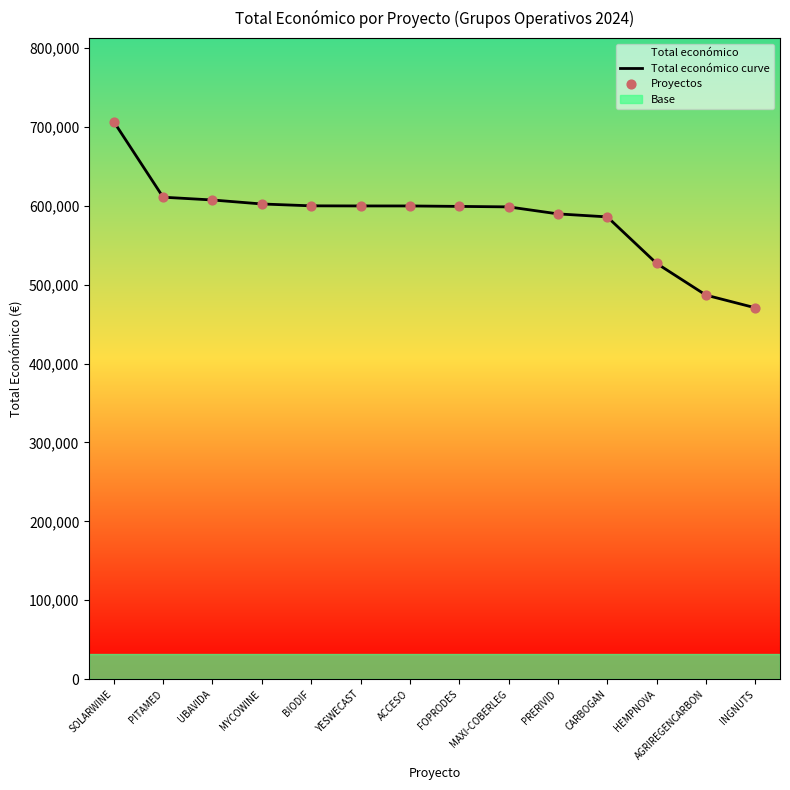

At which category is the sum across all series the highest?

SOLARWINE